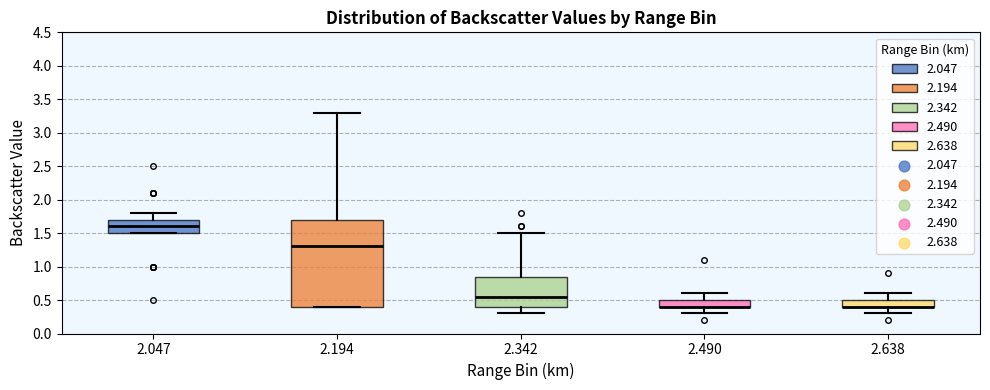

Comparing the boxes themselves (not the whiskers), which one is the tallest?

2.194